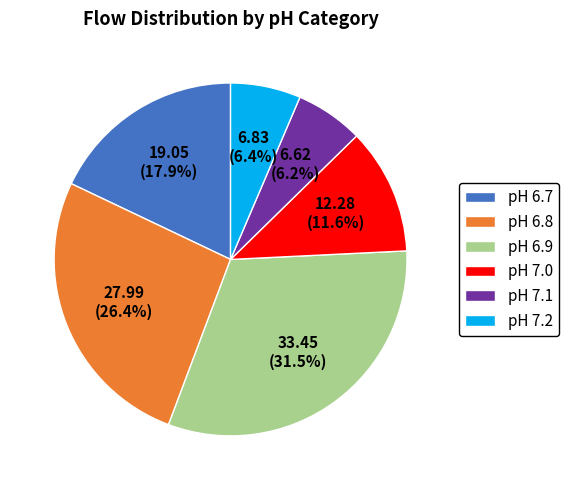

To the nearest percent, what is the difference between the largest and smallest slice percentages?

25%